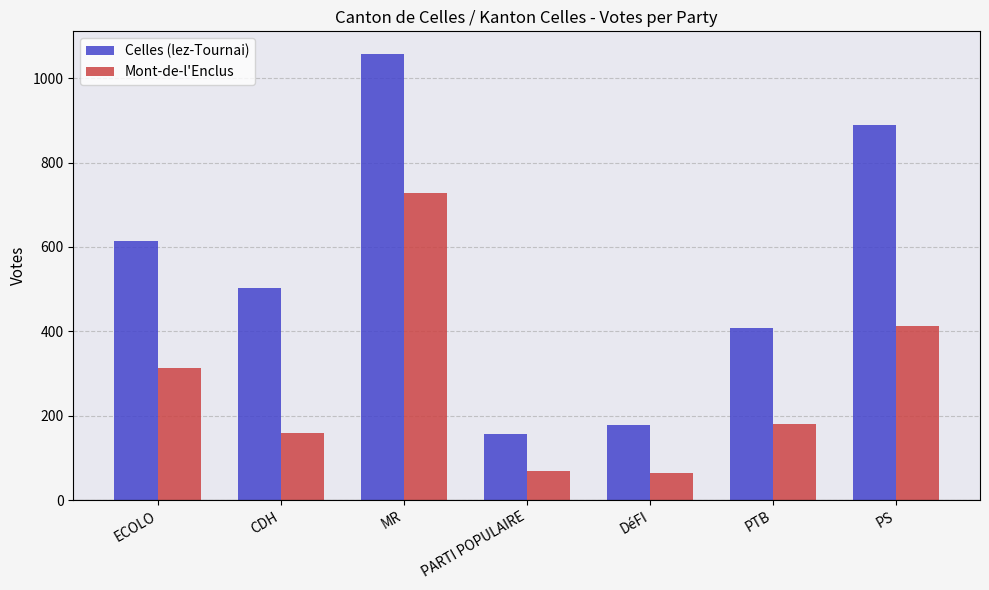

What is the difference between the highest and lowest values at PTB?

229